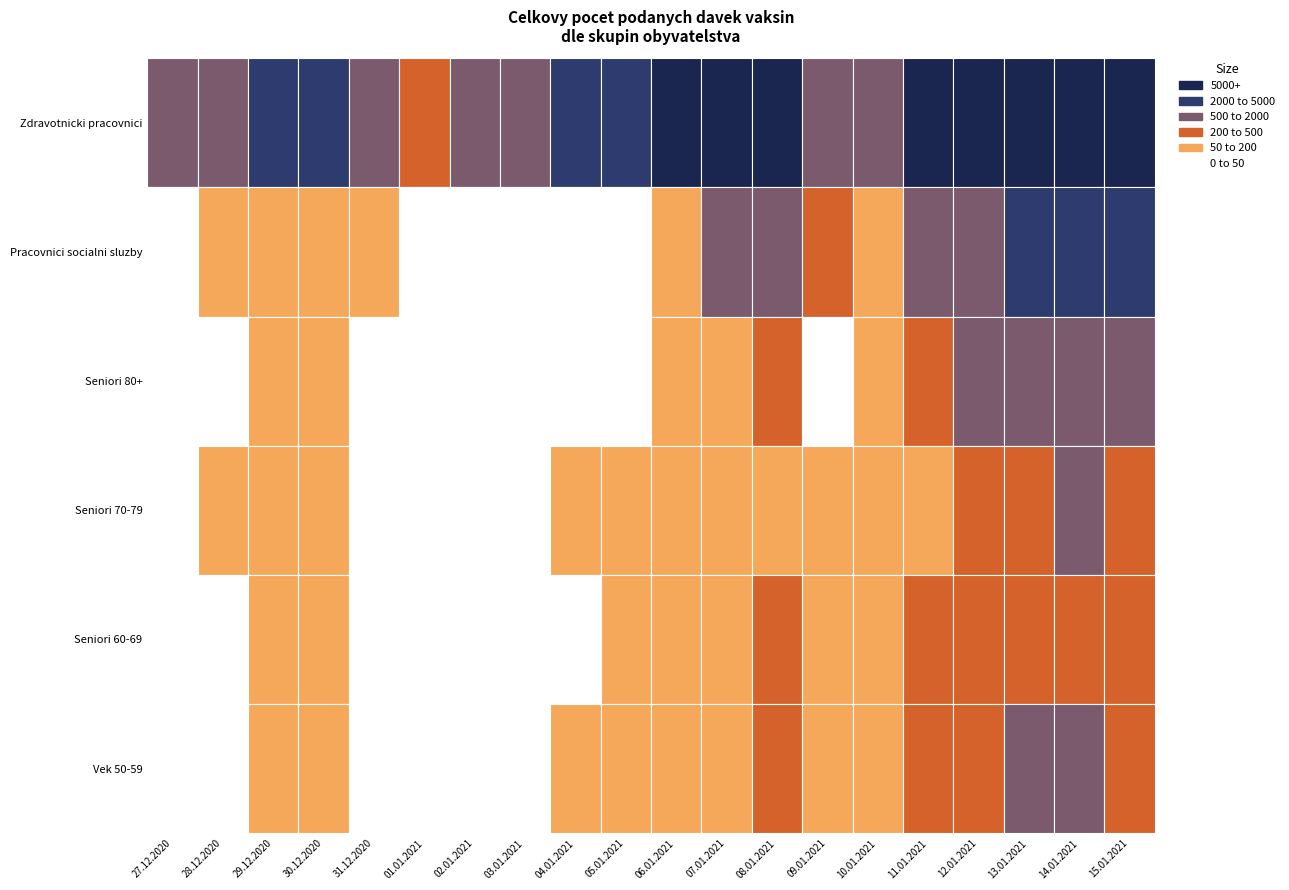

True or false: Zdravotnicki pracovnici has a value of 241 at 01.01.2021.

True